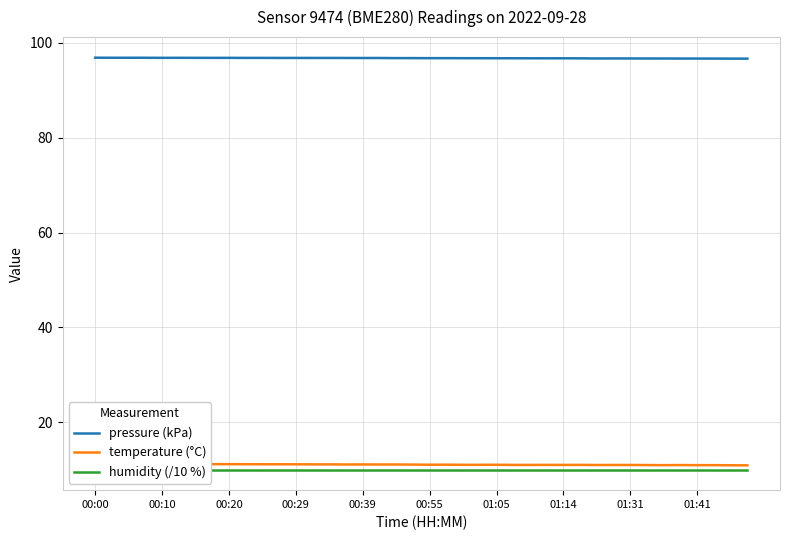

Which series has the largest range (max minus min)?

temperature (°C)